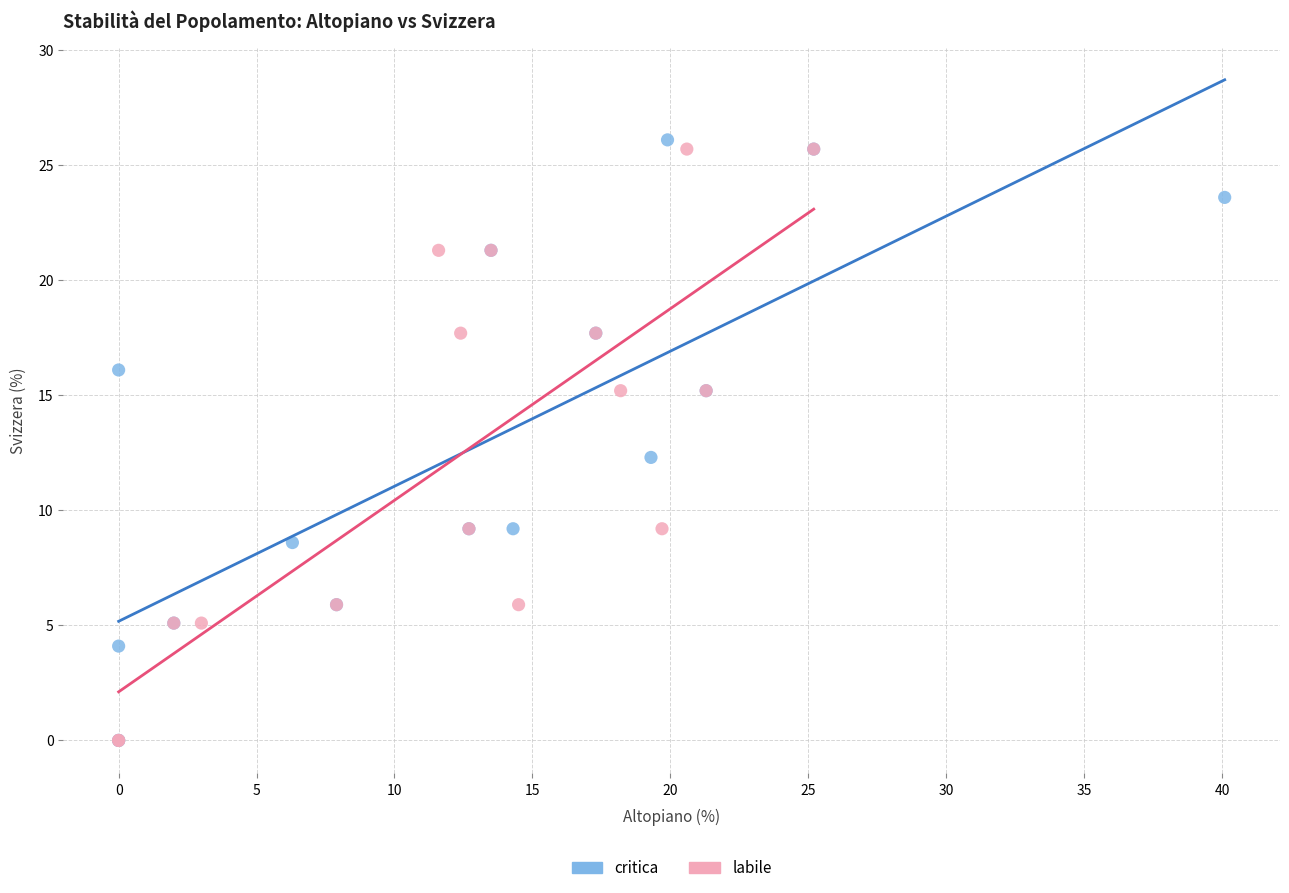

What are all the series names shown in the legend?

critica, labile